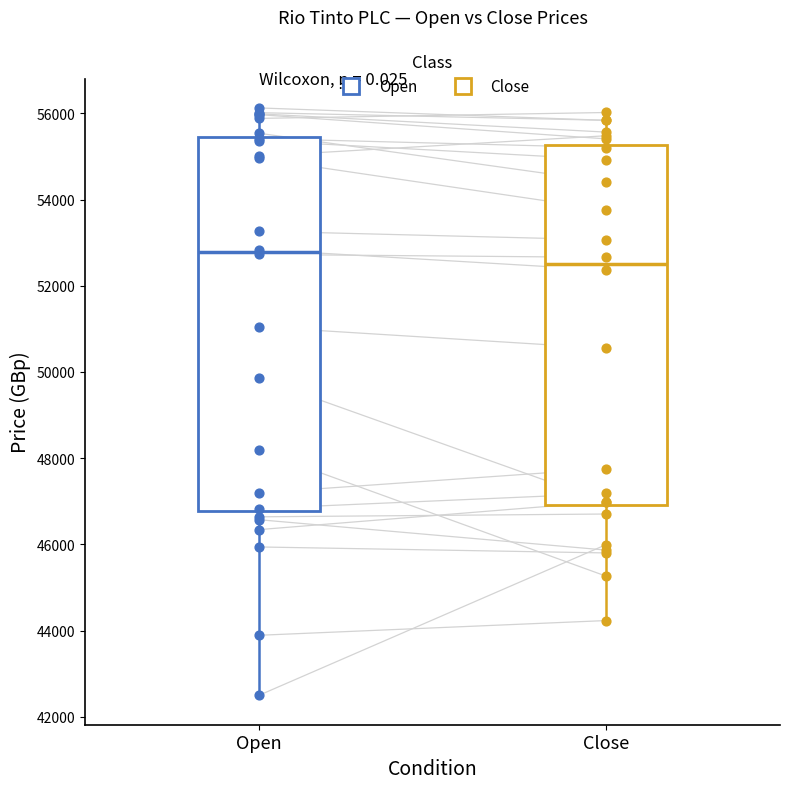

Which box's median line is the lowest?

Close